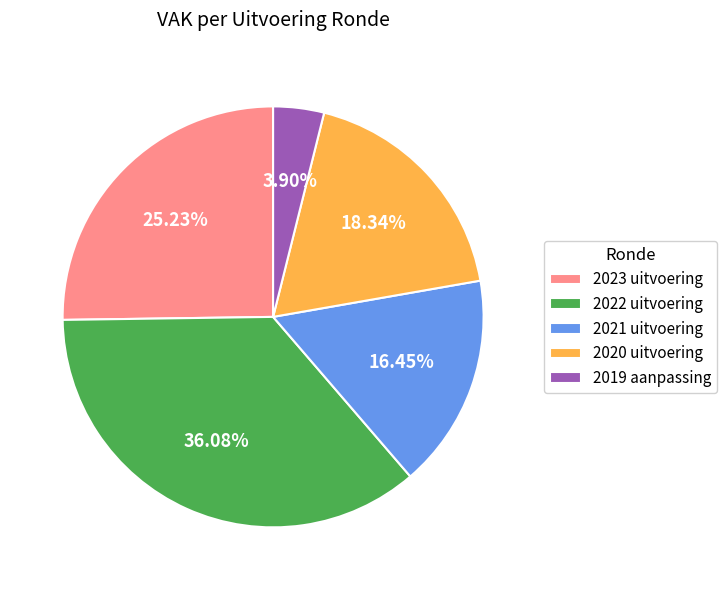

What percentage is NOT represented by 2022 uitvoering?

63.9%